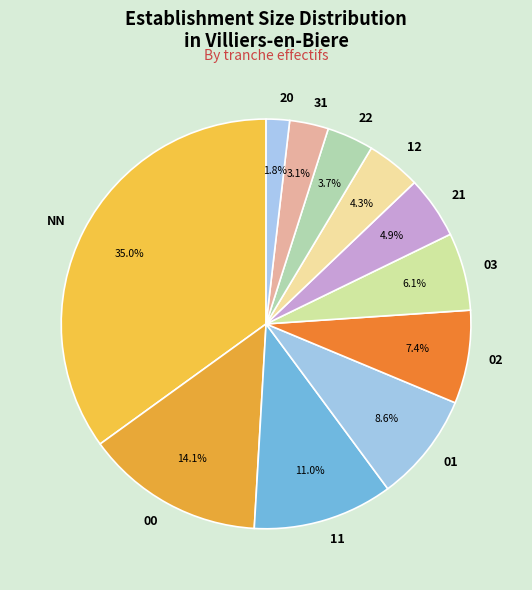

Between 31 and 20, which is larger?

31